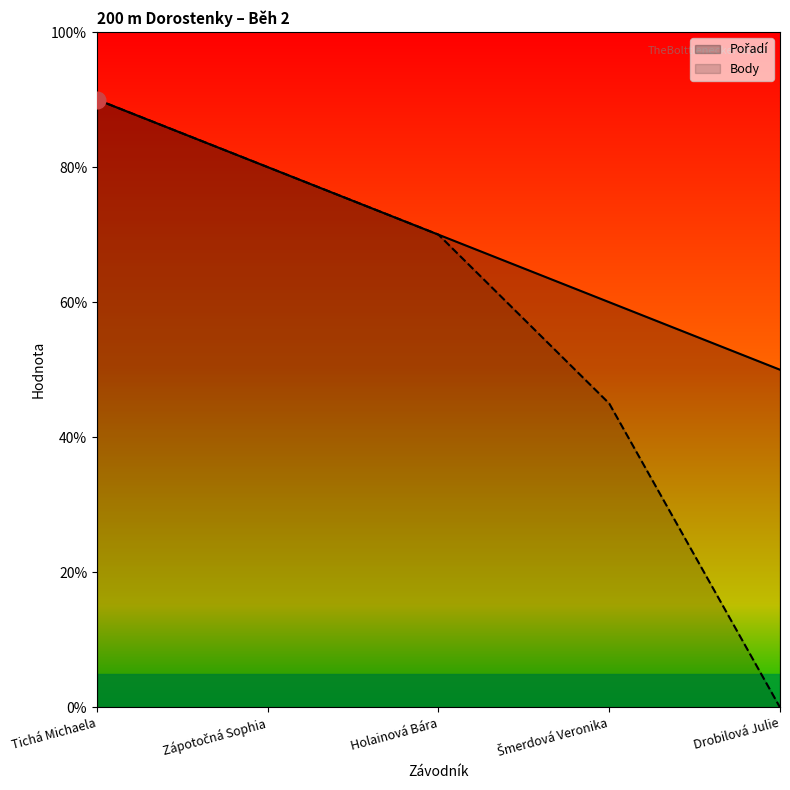

Which series has the largest range (max minus min)?

Body